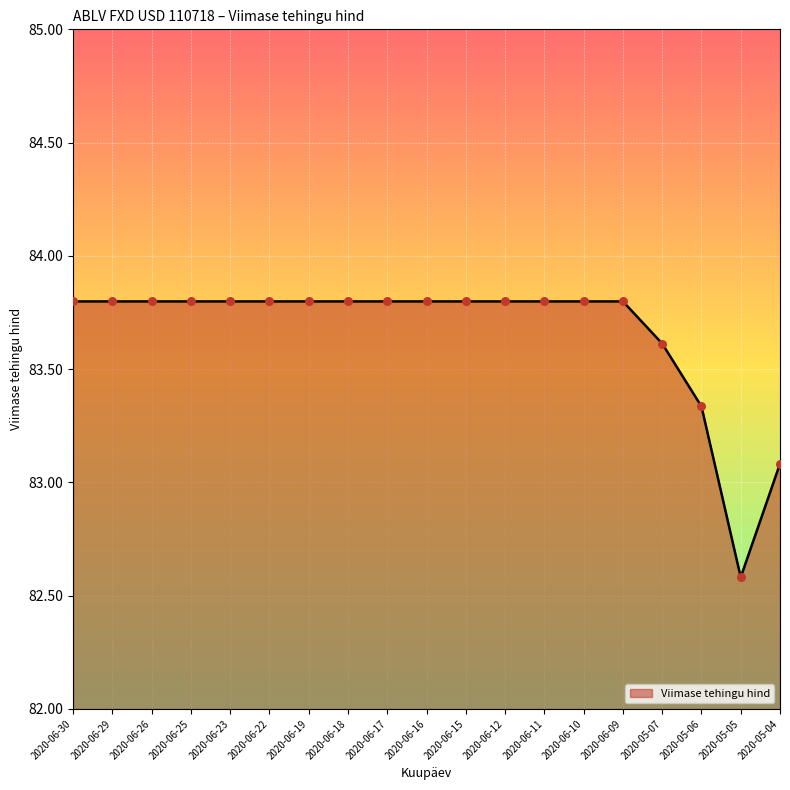

Approximately how many times larger is the value at 2020-06-09 compared to 2020-06-18?

1.0